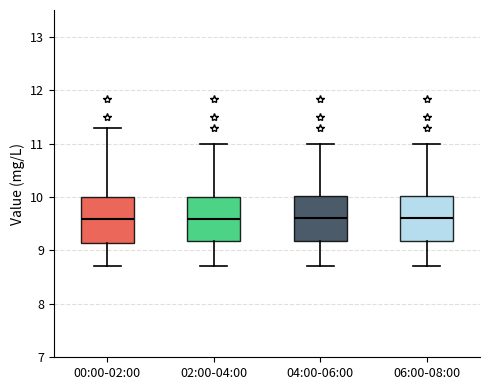

Reading left to right, read every box against the y-axis: the position of its median line, the range the box covers, and the ends of its whiskers. The values are not printed on the chart, so give them approximately, as read against the axis.

00:00-02:00: median 9.6, box 9.1 to 10.0, whiskers 8.7 to 11.3
02:00-04:00: median 9.6, box 9.2 to 10.0, whiskers 8.7 to 11.0
04:00-06:00: median 9.6, box 9.2 to 10.0, whiskers 8.7 to 11.0
06:00-08:00: median 9.6, box 9.2 to 10.0, whiskers 8.7 to 11.0